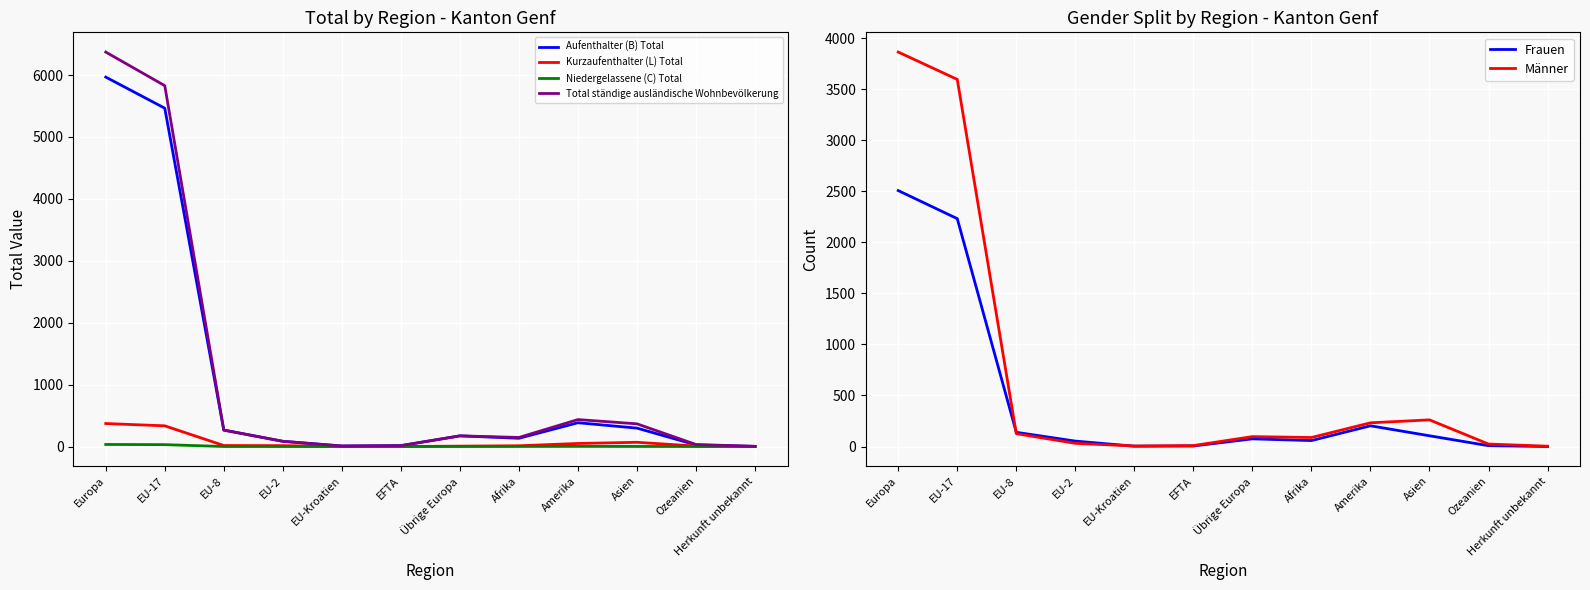

Which series has the largest total across all categories?

Total ständige ausländische Wohnbevölkerung